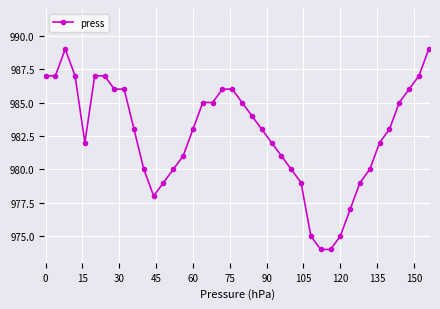

What is the value of the 8th point from the left?

986